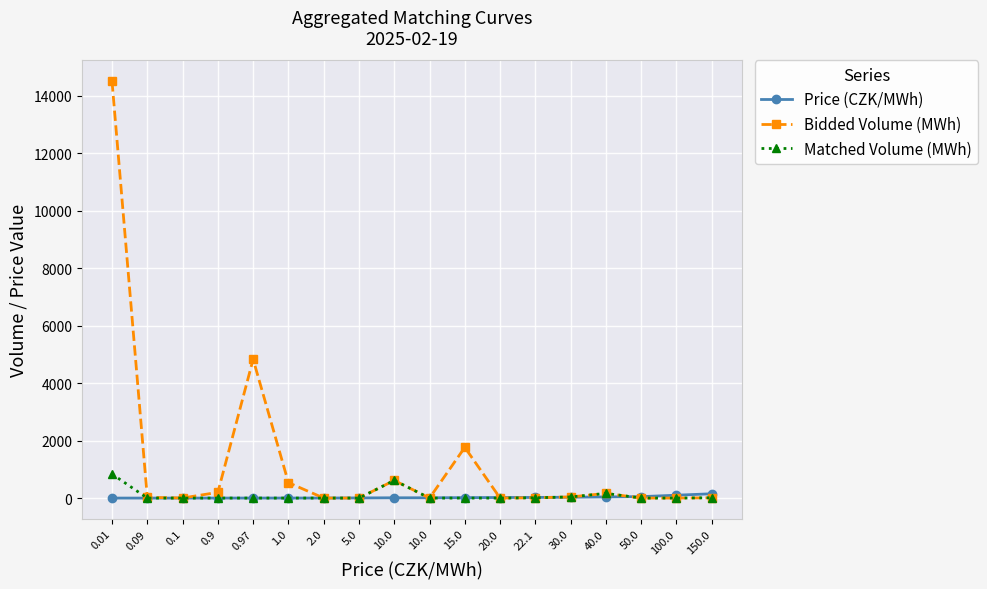

True or false: Matched Volume (MWh) and Price (CZK/MWh) intersect in this chart.

True